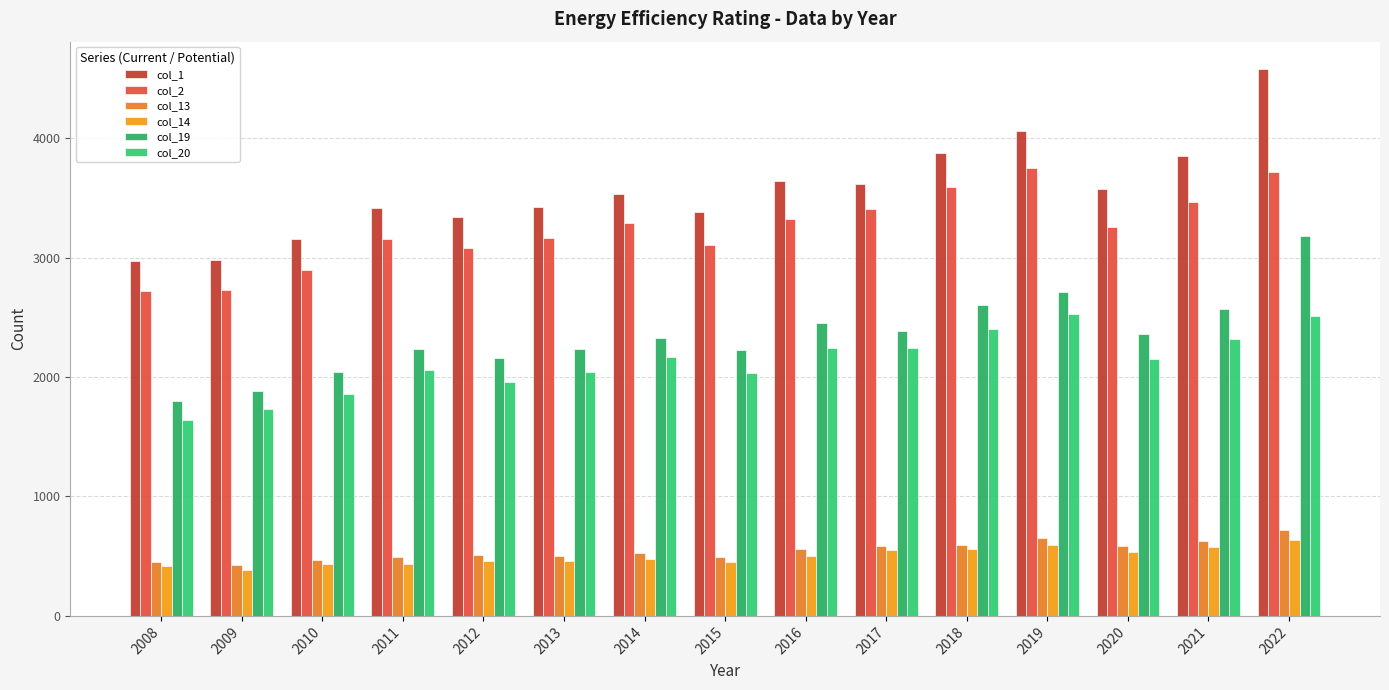

The col_2 series shows 3162 at 2013. True or false?

True